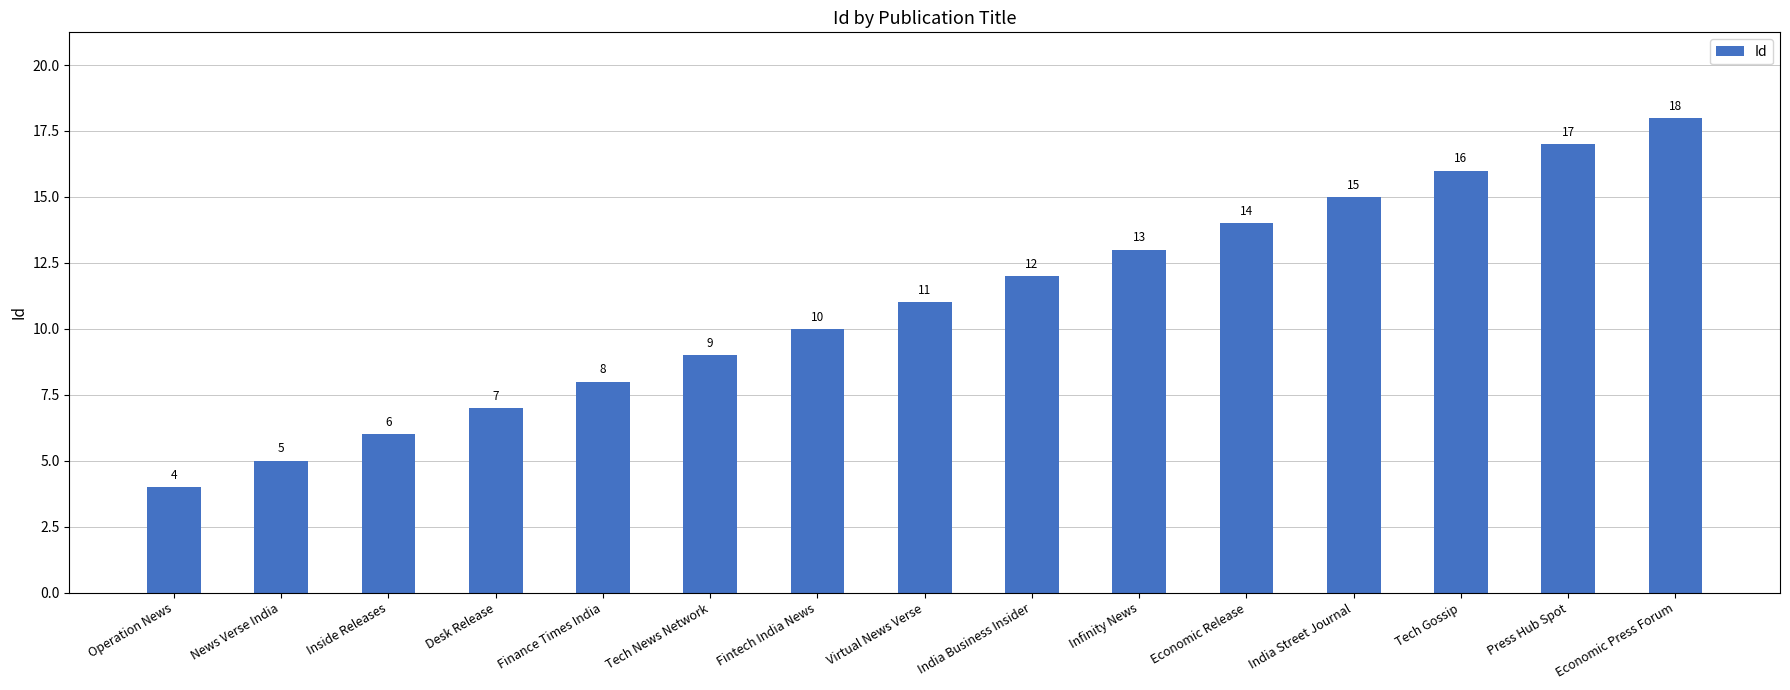

The chart shows a value of 7 at Desk Release. True or false?

True